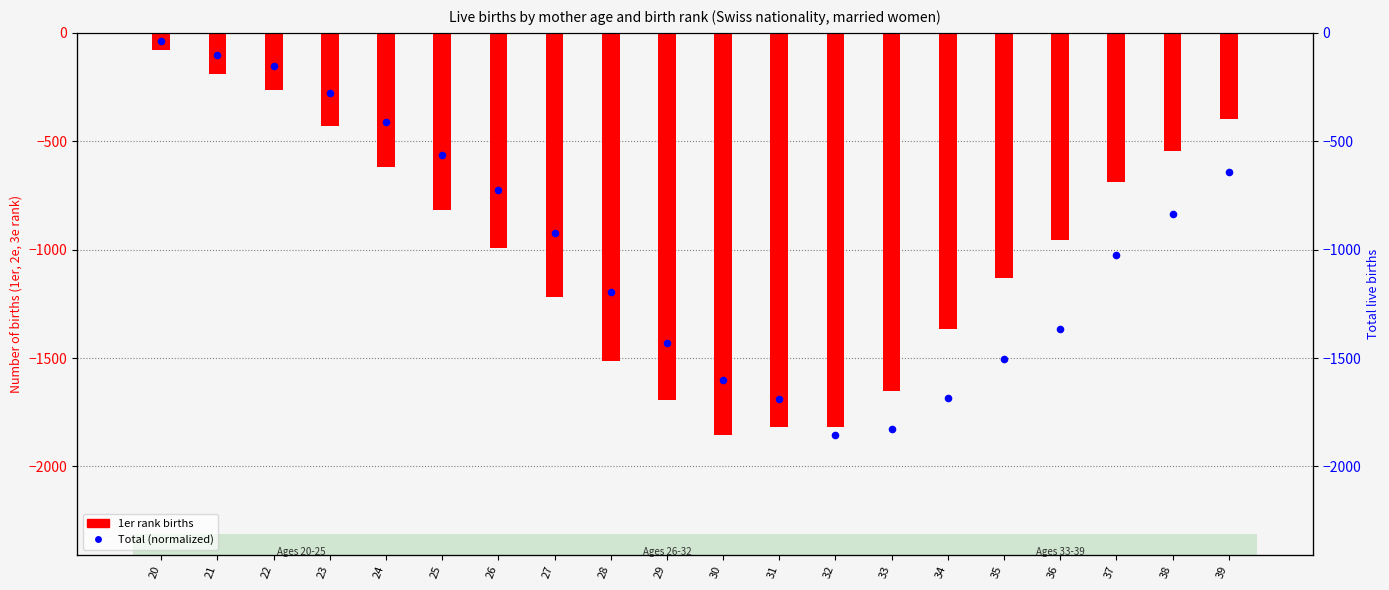

Is the value of Total (normalized) at 20 greater than the value of 1er rank at 38?

Yes